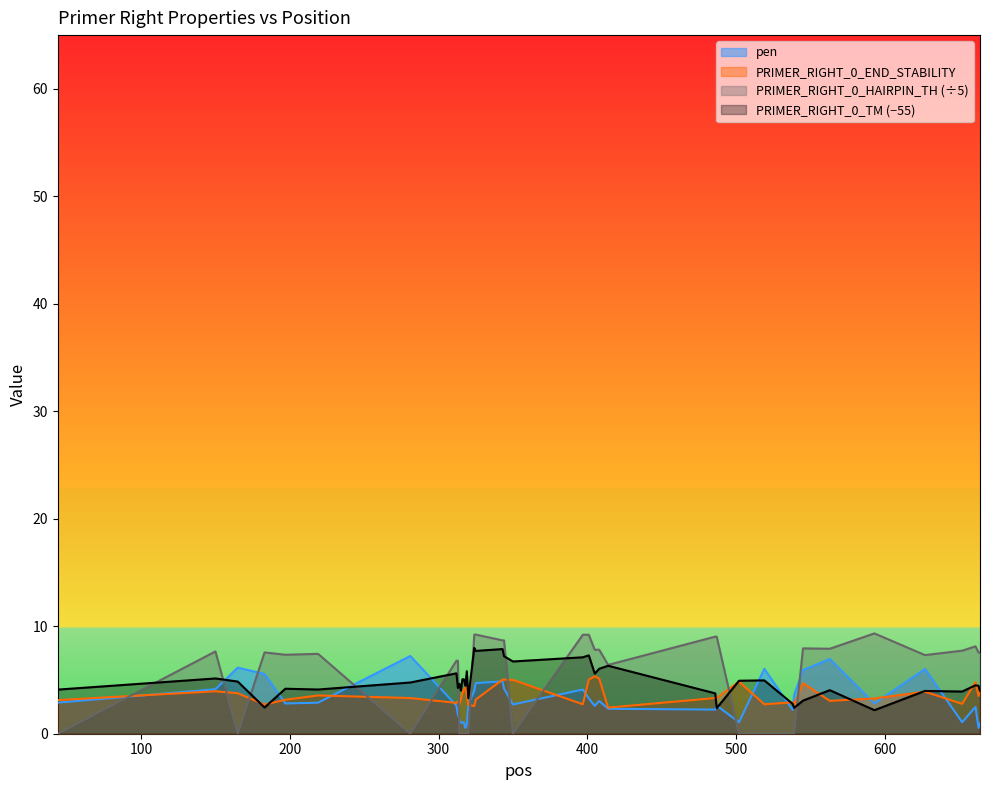

The value of PRIMER_RIGHT_0_END_STABILITY at 401 is 5.0. True or false?

True